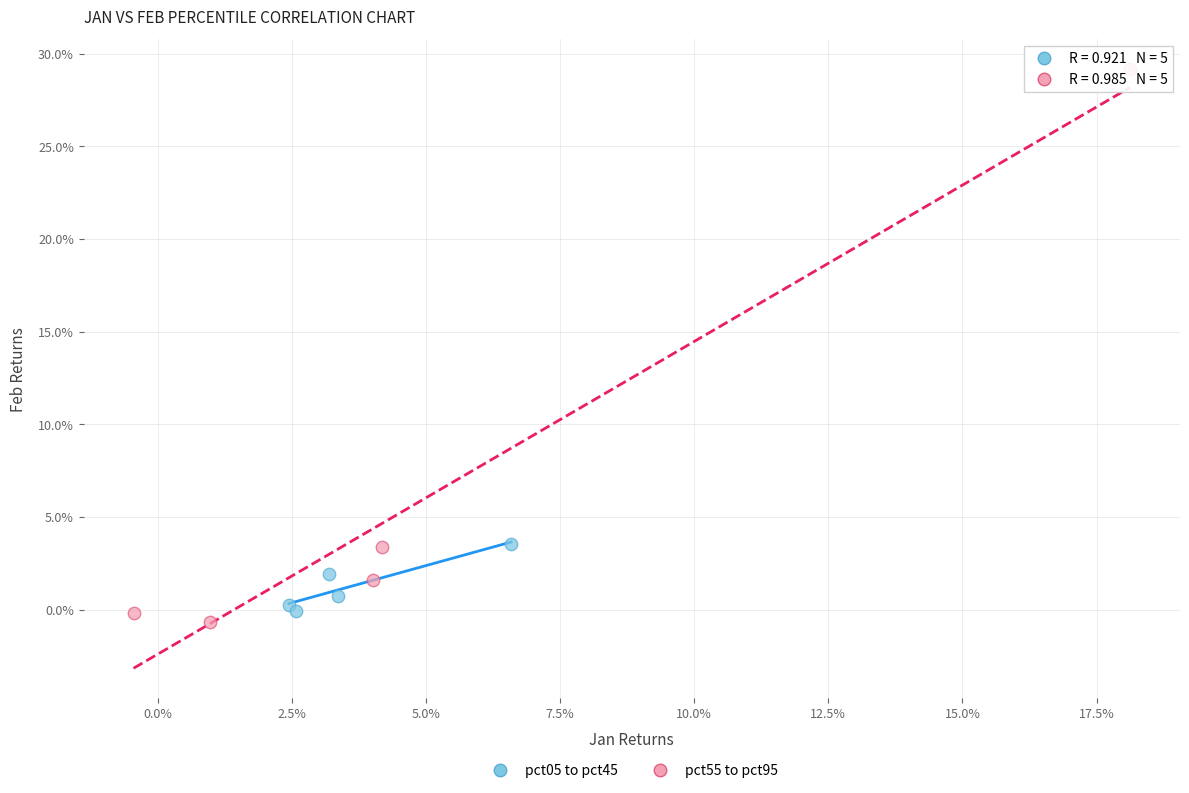

What are all the series names shown in the legend?

pct05 to pct45, pct55 to pct95